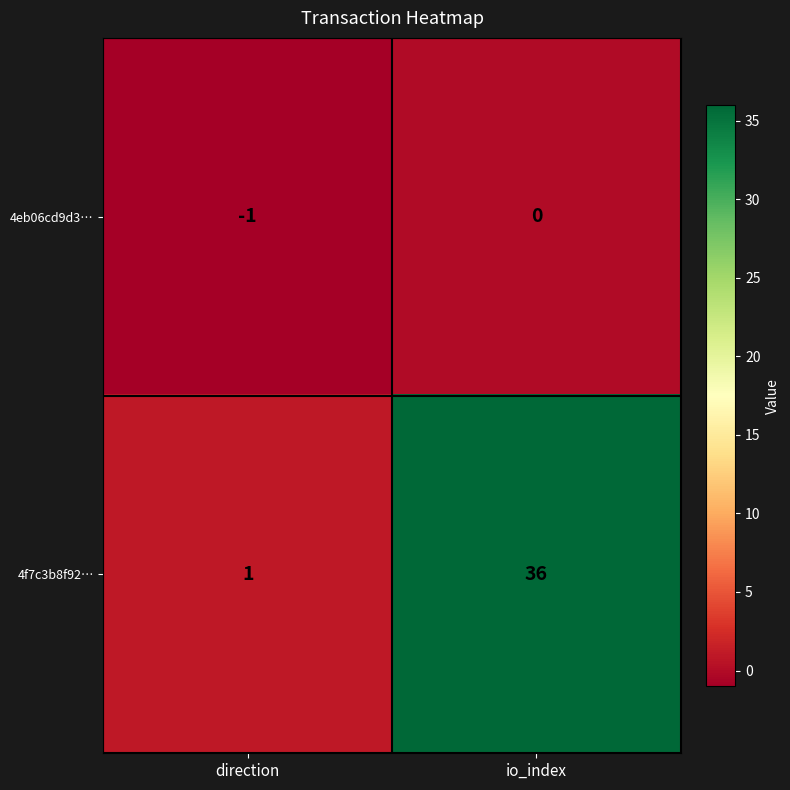

True or false: 4f7c3b8f92… has a value of 1 at direction.

True